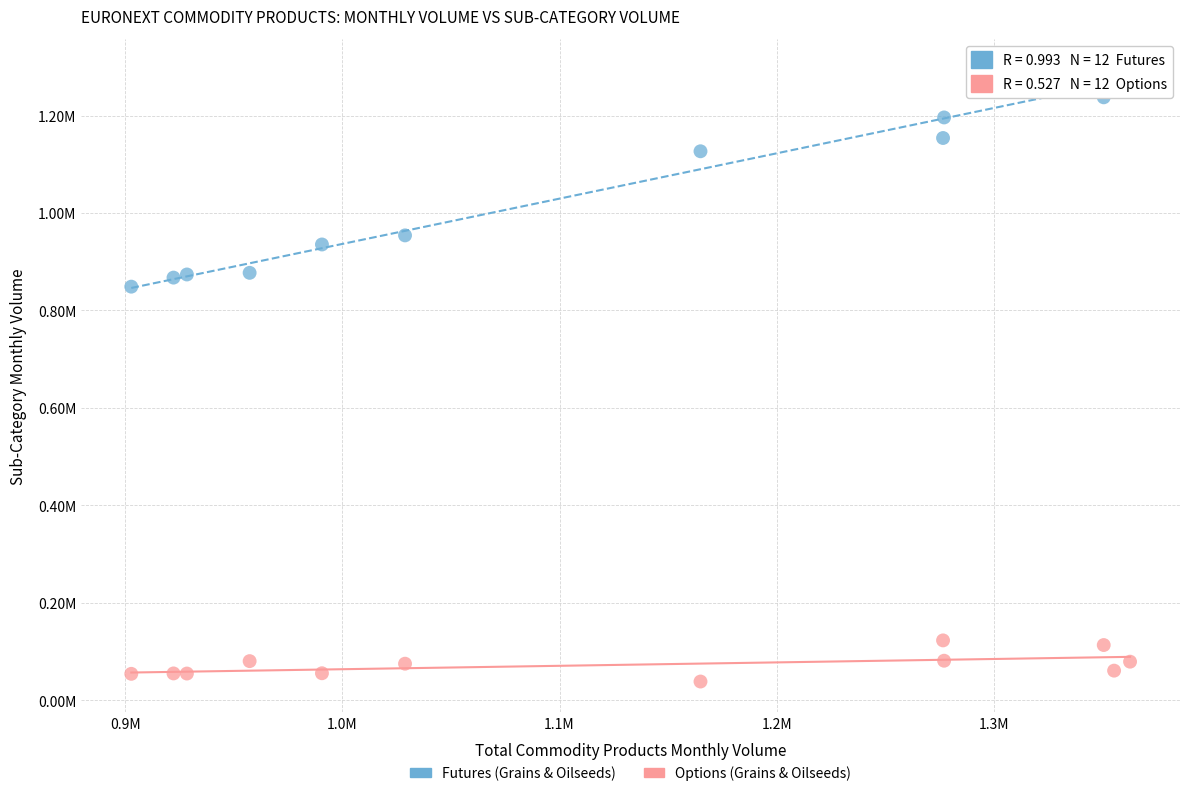

Which series reaches the maximum Y coordinate?

Futures (Grains & Oilseeds)